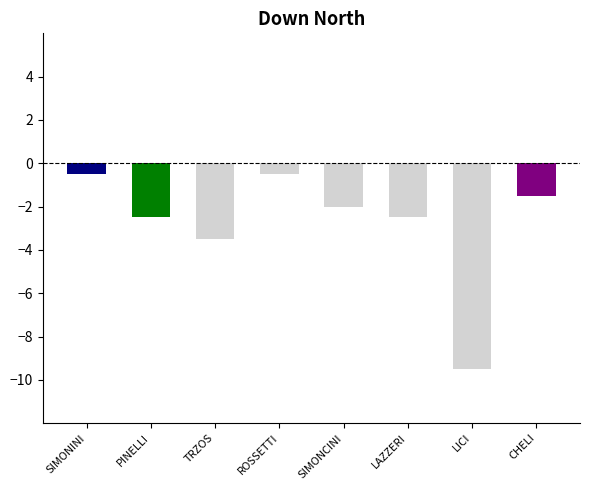

What is the change in value from ROSSETTI to SIMONCINI?

-1.5